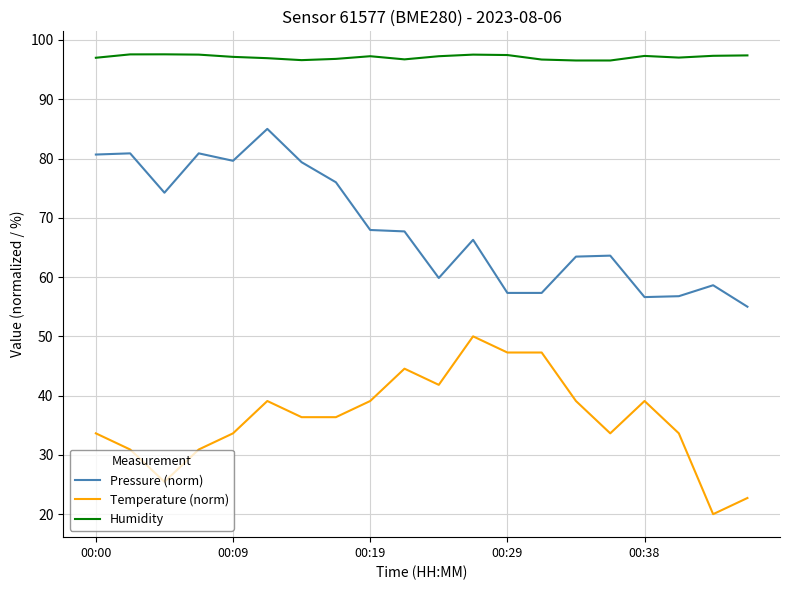

What is the smallest value displayed?

20.0